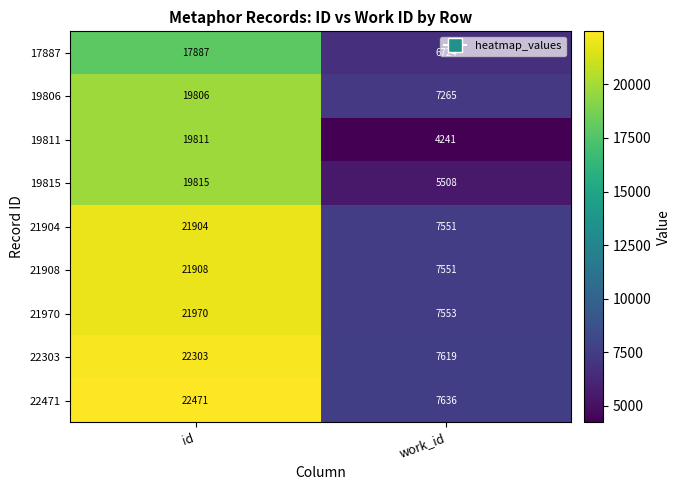

Rank the series by their maximum value, from lowest to highest.

17887, 19806, 19811, 19815, 21904, 21908, 21970, 22303, 22471